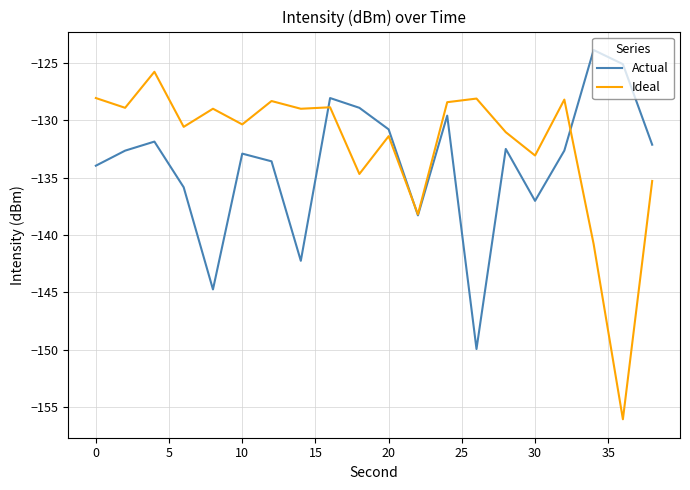

What is the highest value of the Actual series?

-123.8